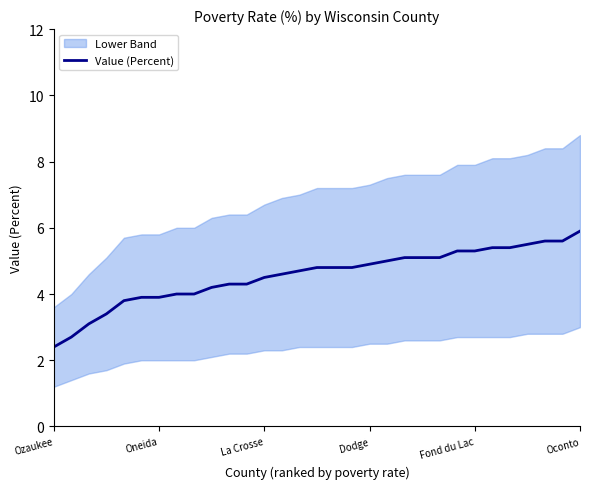

How many lines are shown in the chart?

1